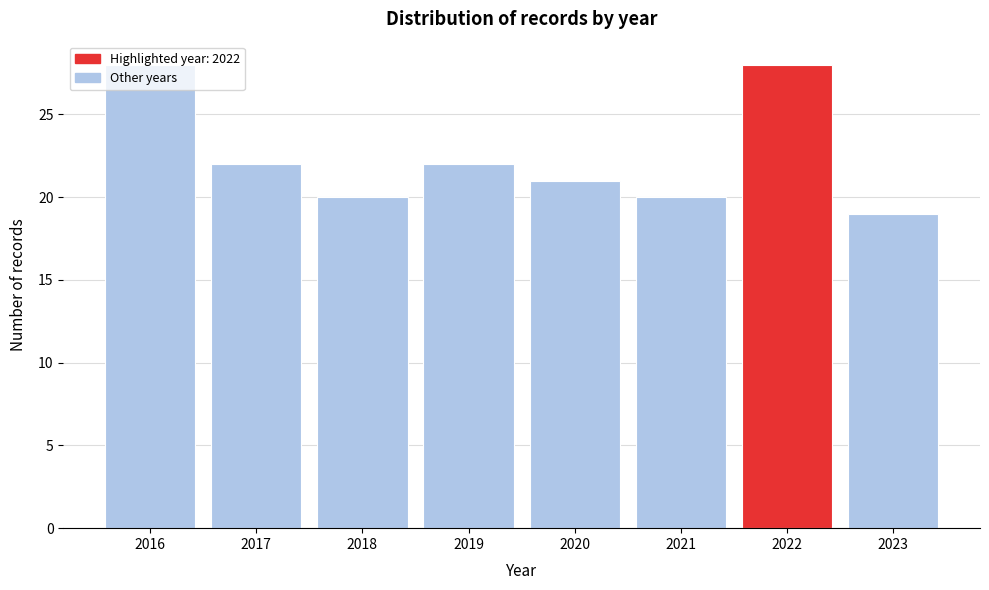

Which category has the lowest value across all series?

2023